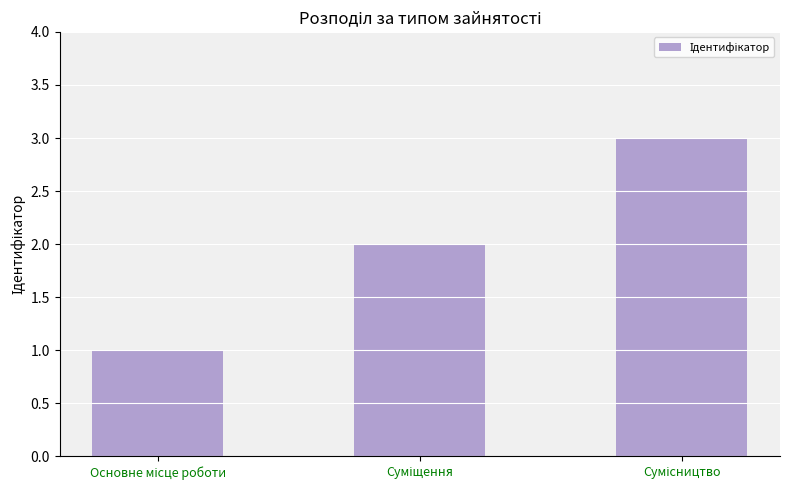

What is the maximum value shown in the chart?

3